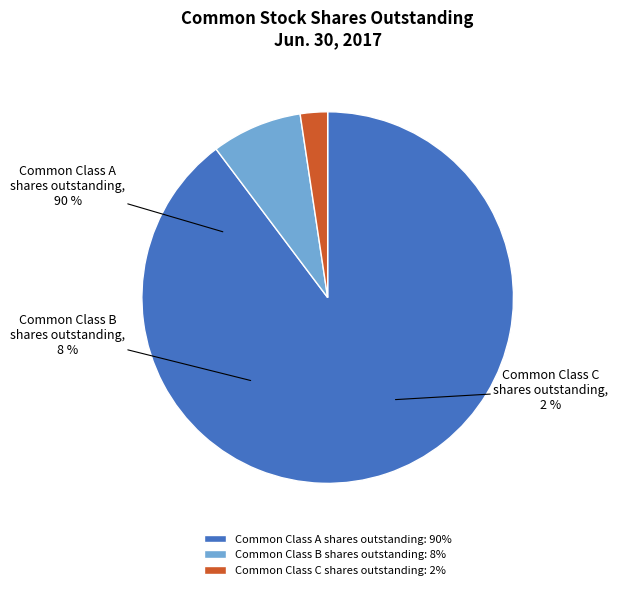

How many slices are in this pie chart?

3